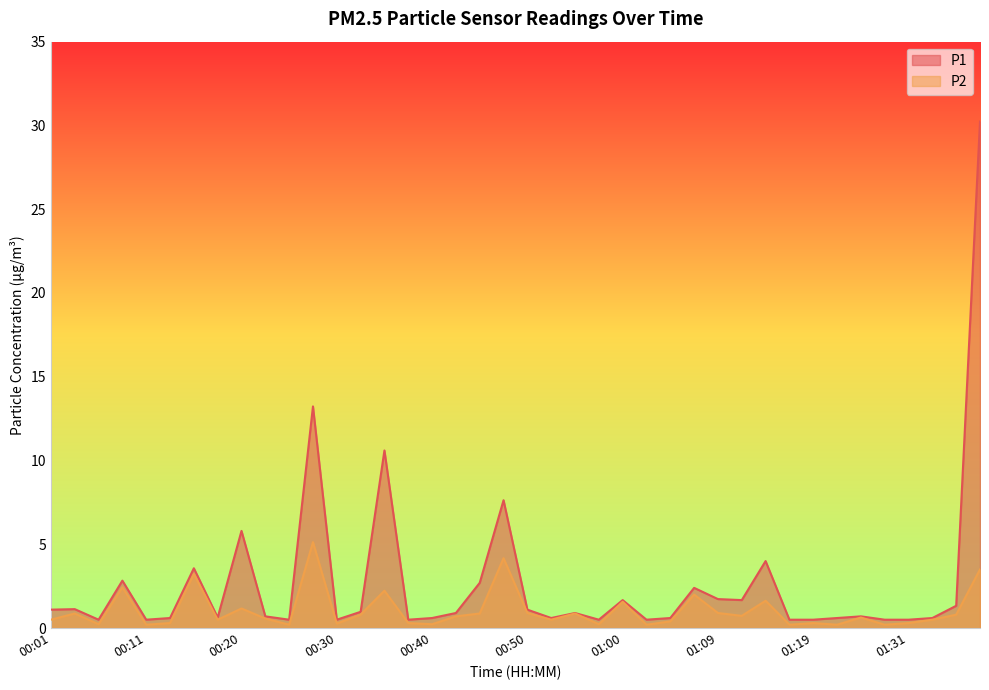

What is the difference between the maximum and minimum values in the P1 series?

29.7